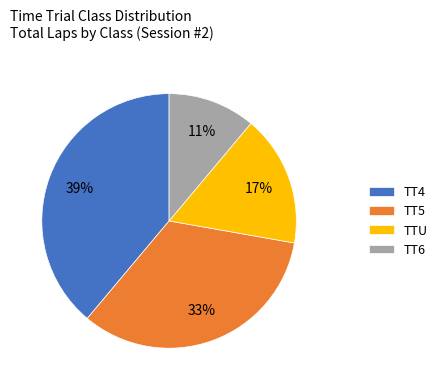

Between TT4 and TT5, which is larger?

TT4